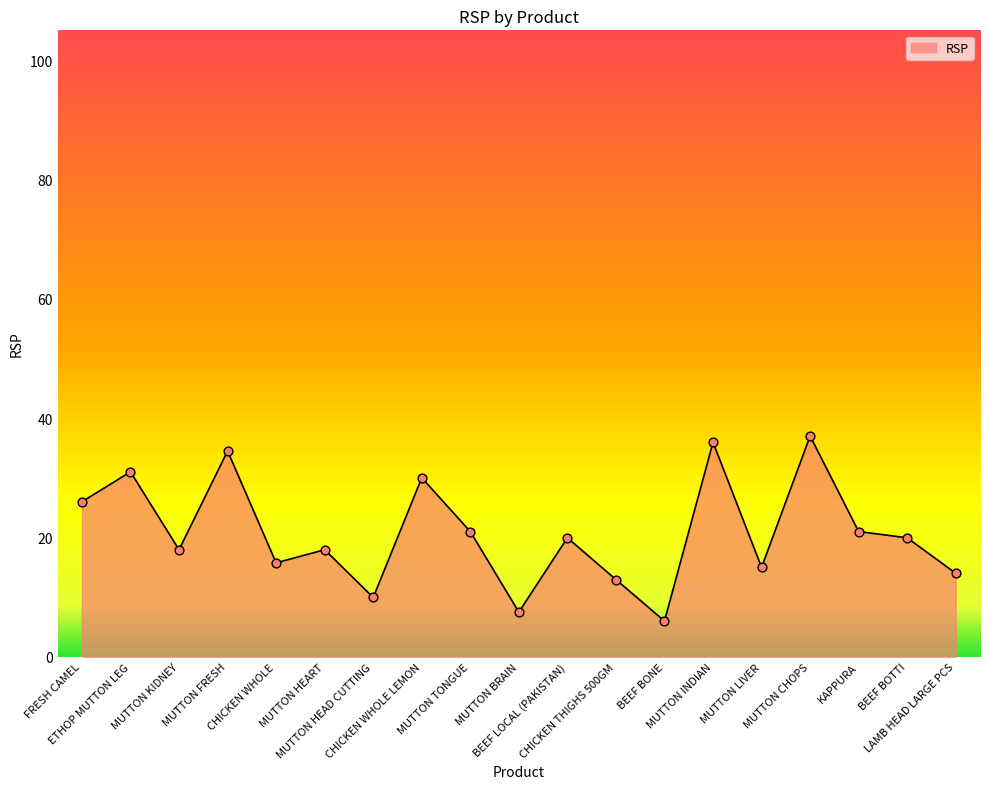

What is the difference between the maximum and minimum values?

31.0